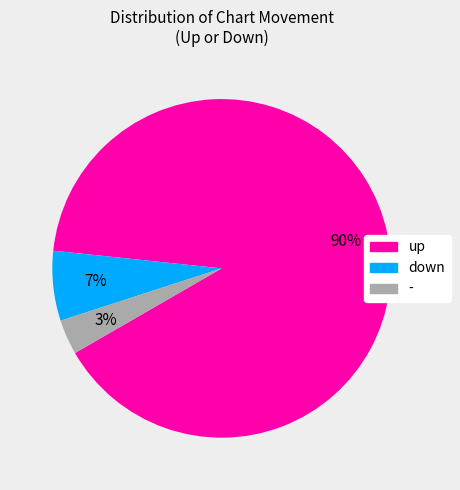

Is the sum of up and - greater than half?

Yes